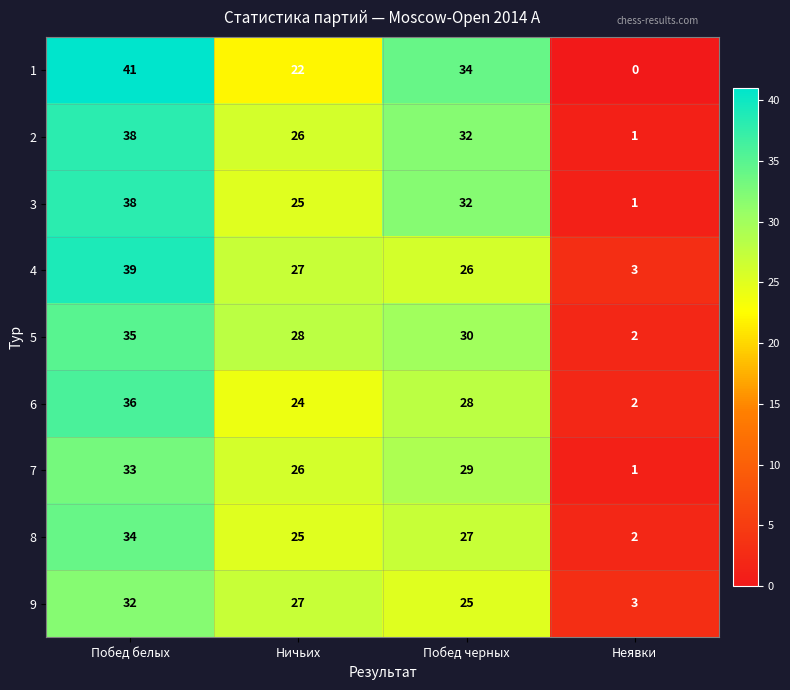

Rank the categories by 3 value from highest to lowest.

Побед белых, Побед черных, Ничьих, Неявки